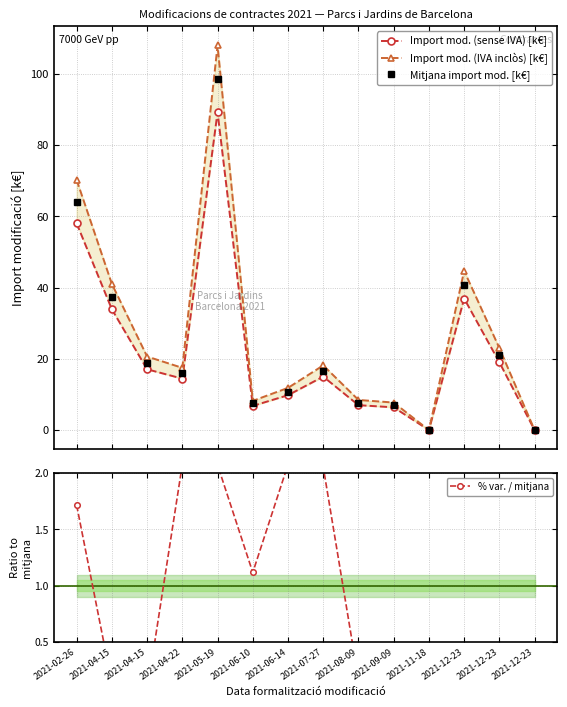

At which category is the sum across all series the highest?

2021-05-19